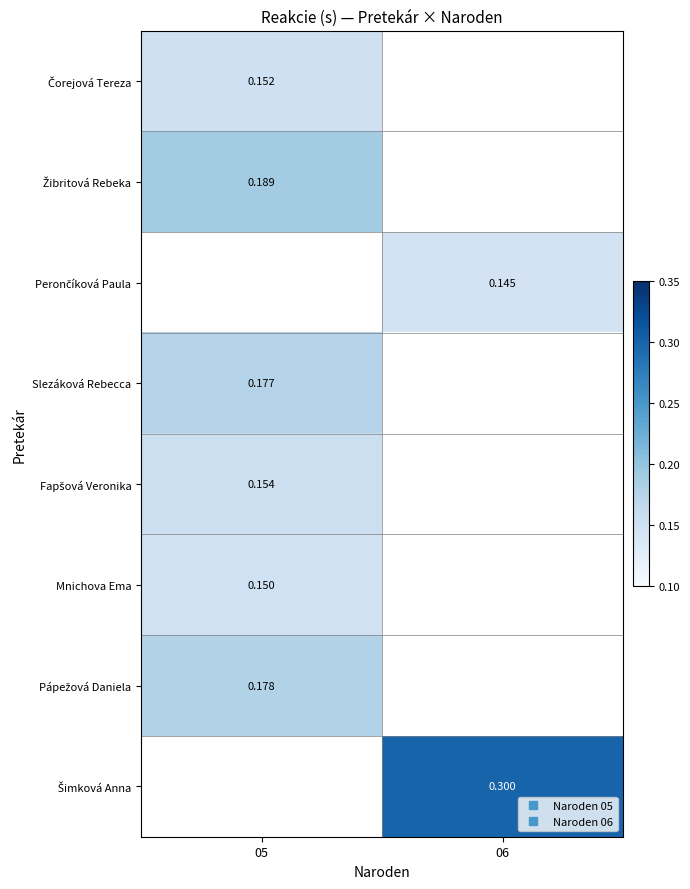

At how many categories does at least one series exceed 0?

2